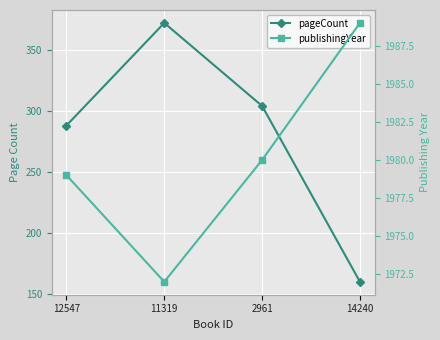

Reading left to right, what are all the values shown in this chart?

pageCount: 288	372	304	160
publishingYear: 1979	1972	1980	1989